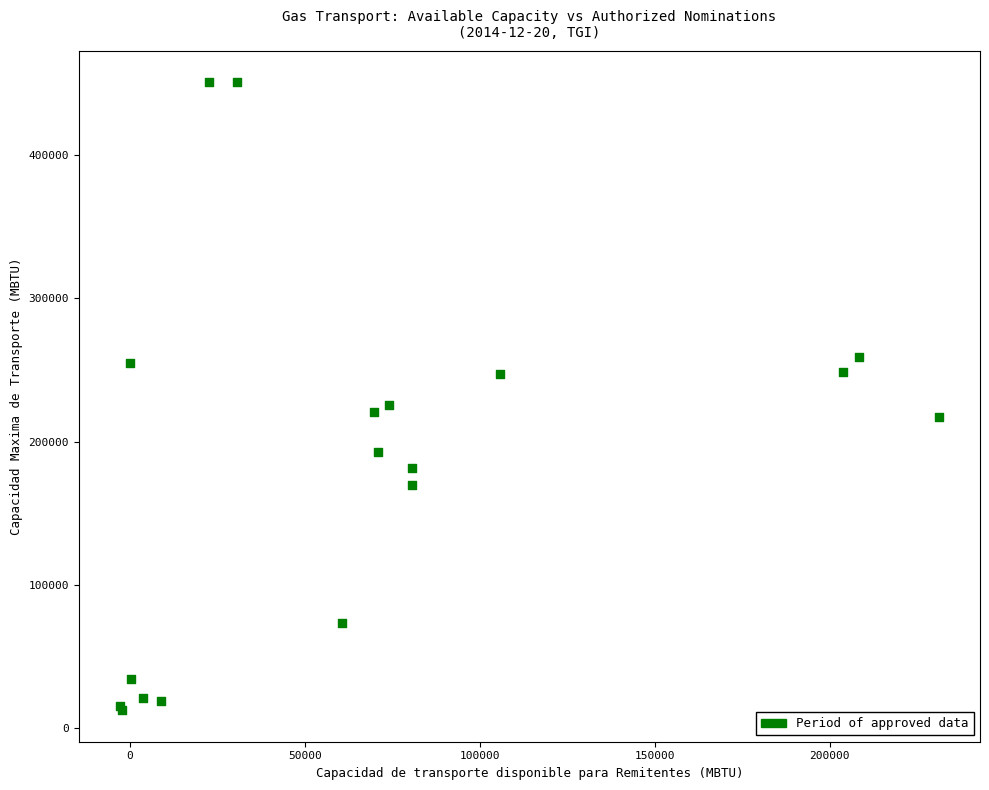

What Y value in the scatter plot is closest to 231531?

225662.3